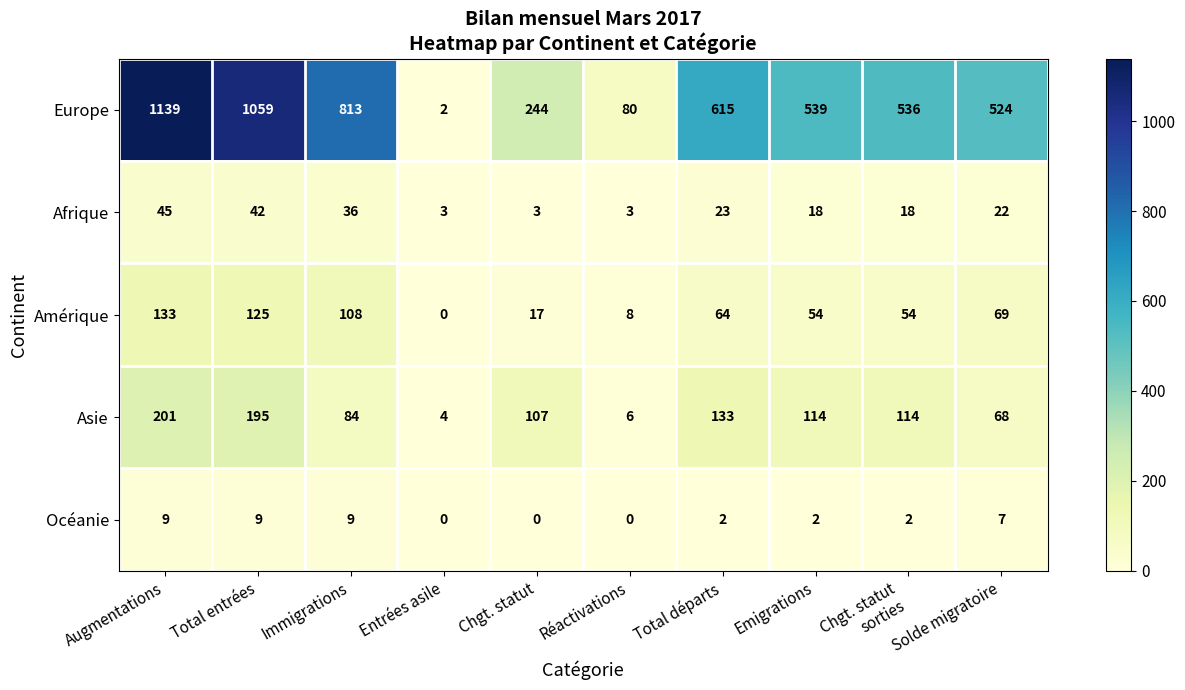

How many Europe values are between 244 and 813?

6